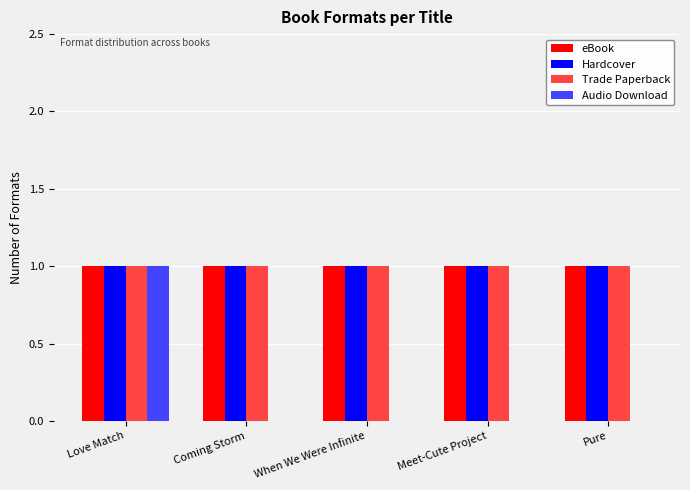

What is the maximum value for Audio Download?

1